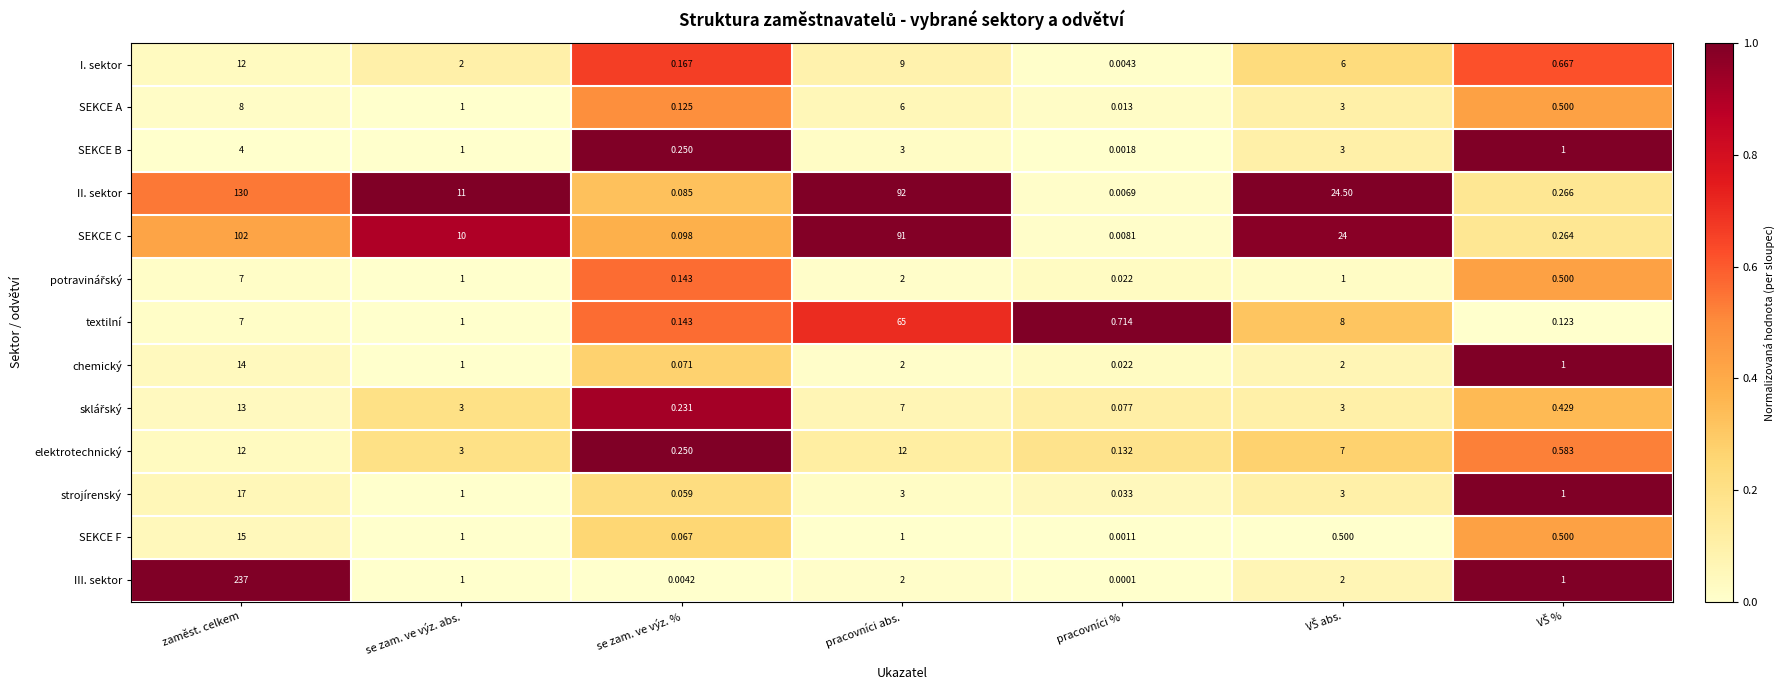

Which category has the highest value in the I. sektor series?

zaměst. celkem